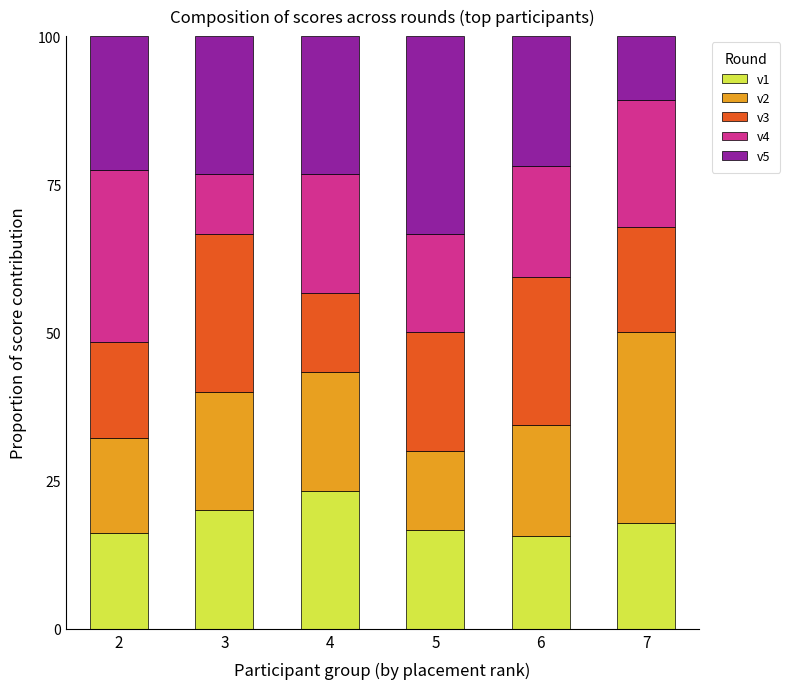

Reading right to left, transcribe the values for v1.

7=17.9	6=15.6	5=16.7	4=23.3	3=20.0	2=16.1